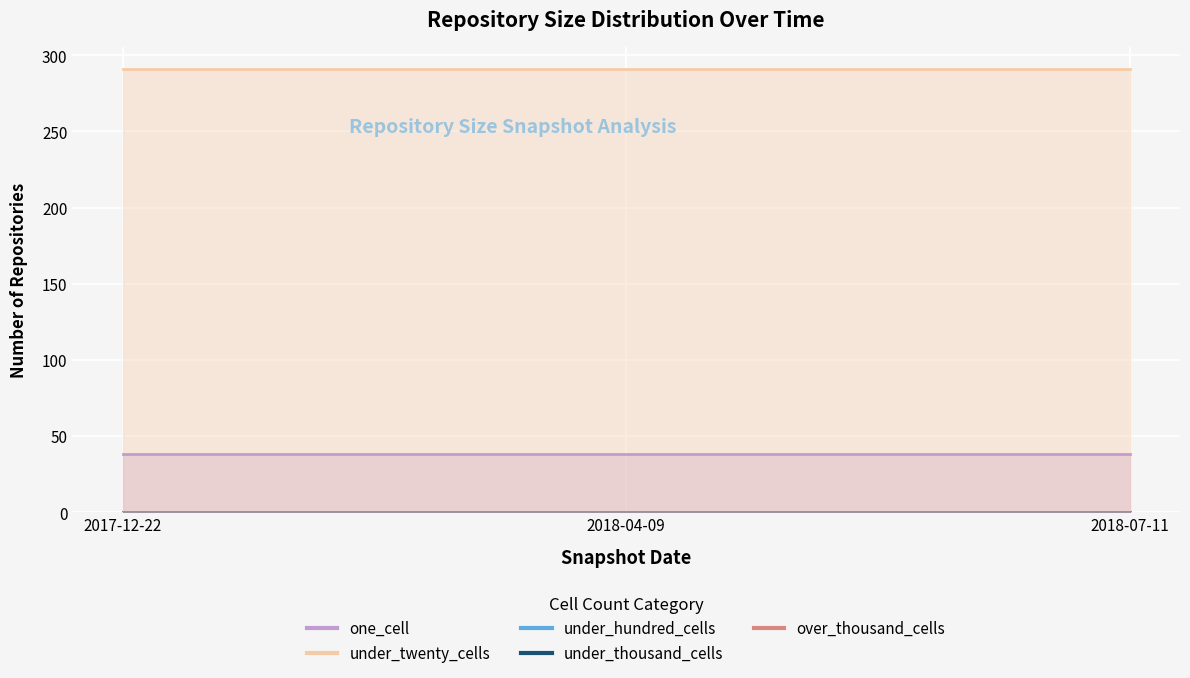

What position from the right is 2017-12-22?

3